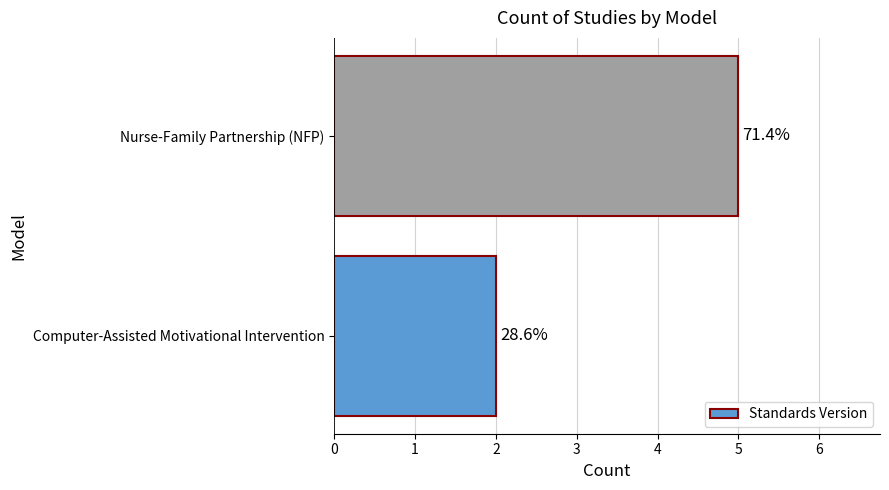

What is the minimum value shown in the chart?

2